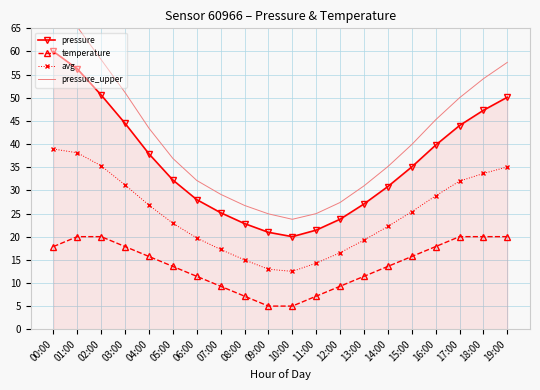

At how many categories does at least one series exceed 35?

12